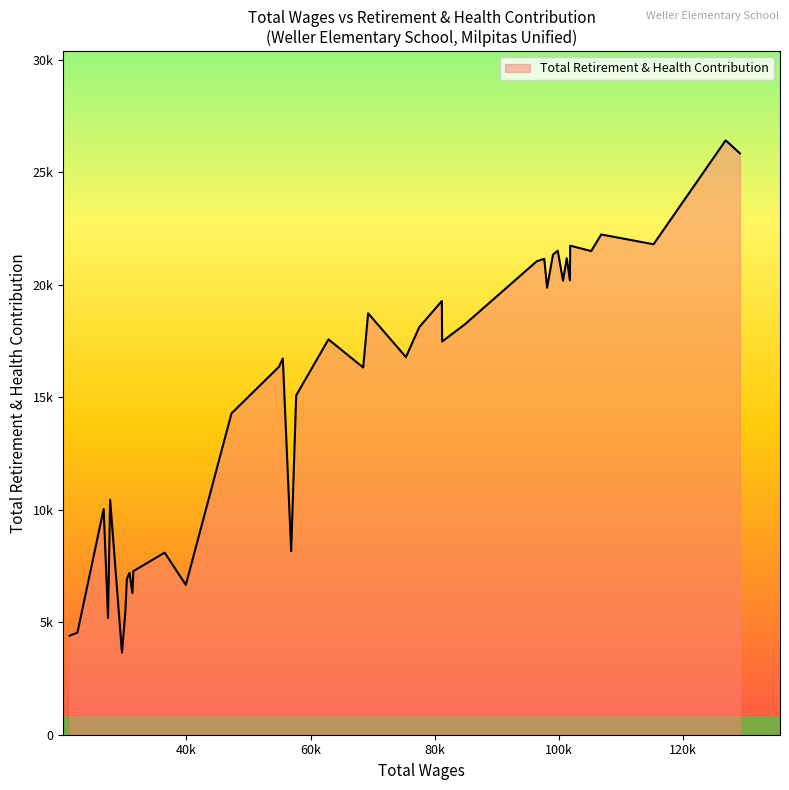

How many interior local peaks (higher than both neighbors) does the data have?

14